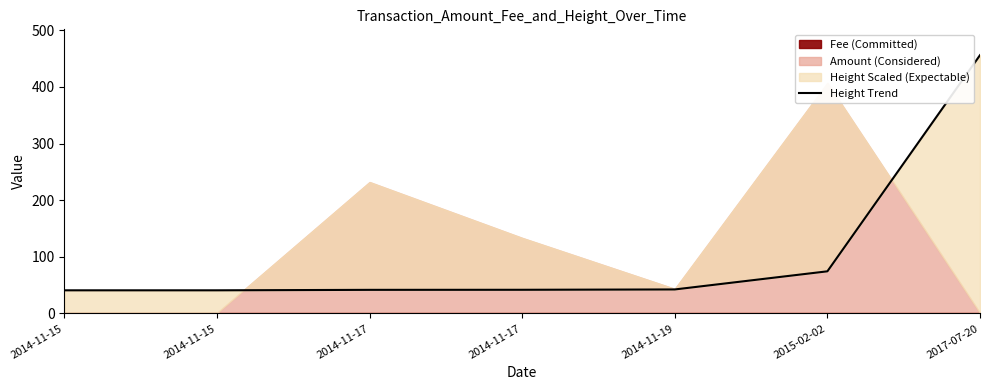

What is the sum of all values?

738.4